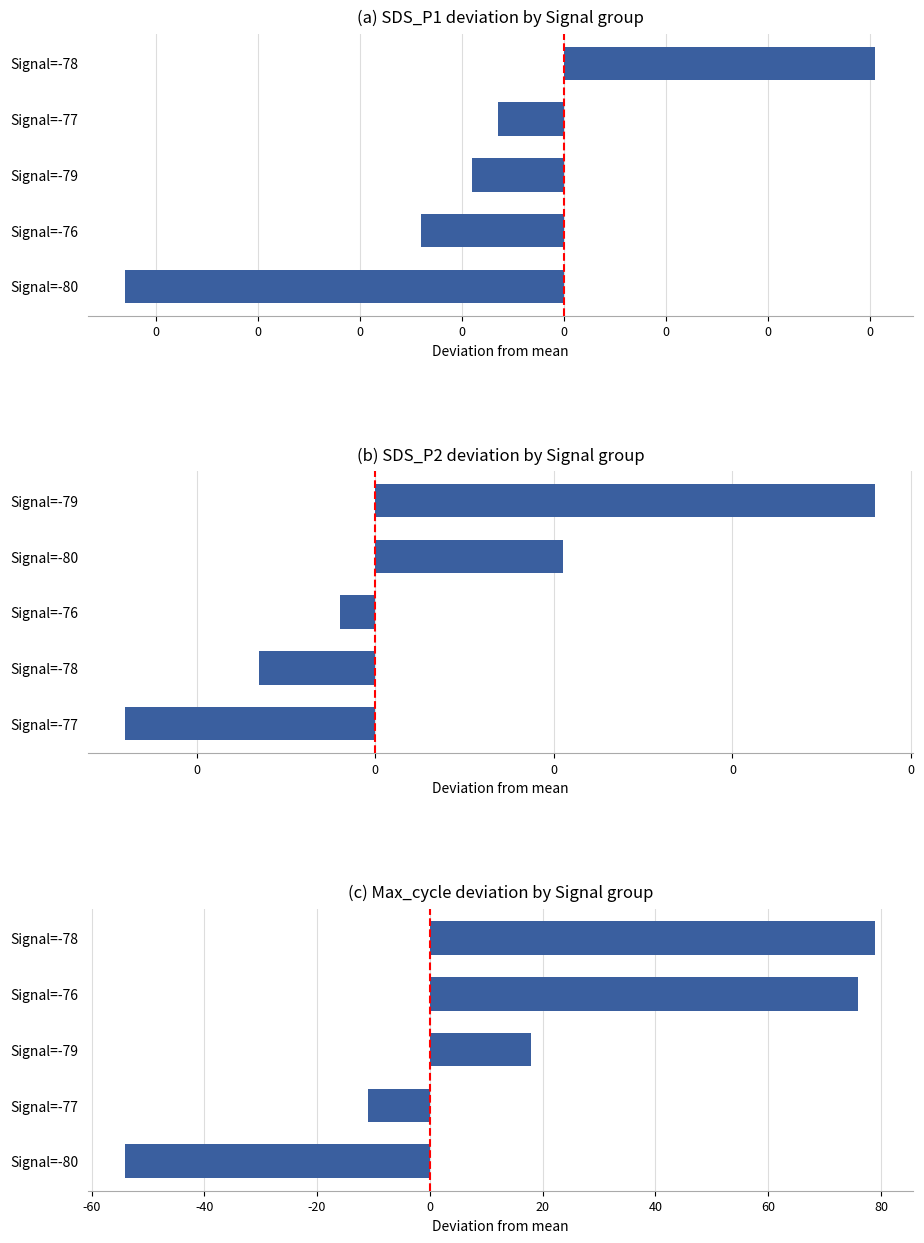

Count the number of data series in this chart.

1